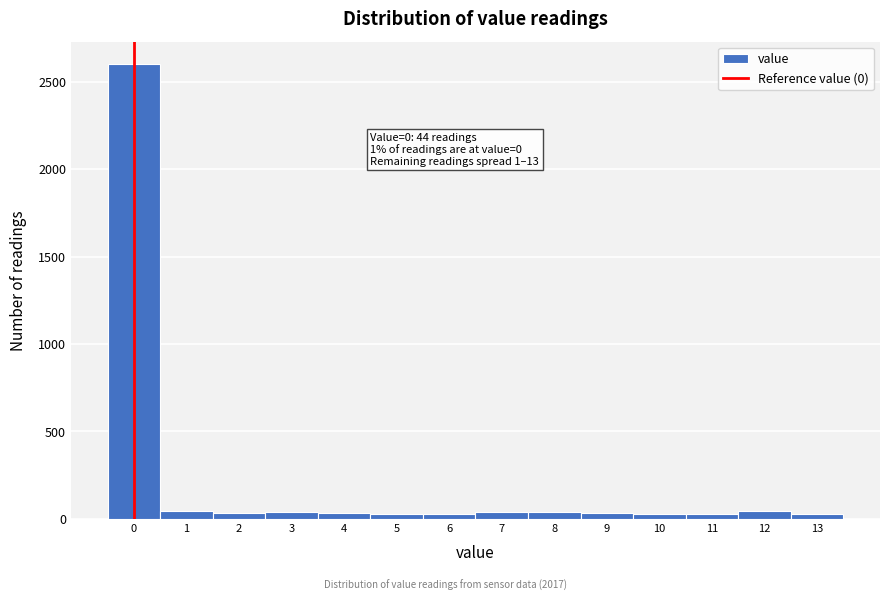

Which range on the x-axis has the tallest bar?

-0.5 to 0.5